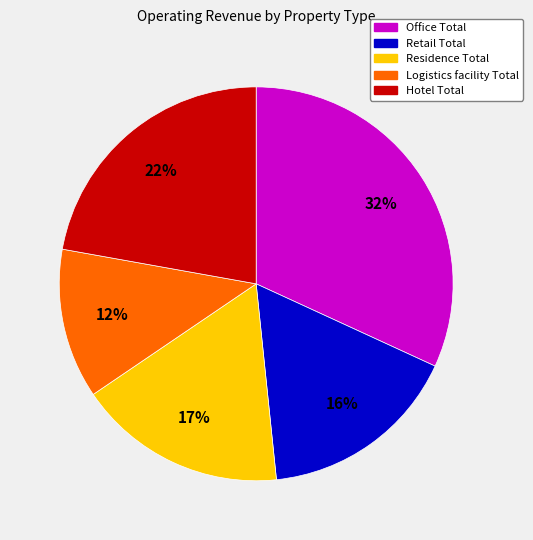

Which has a higher value, Retail Total or Hotel Total?

Hotel Total